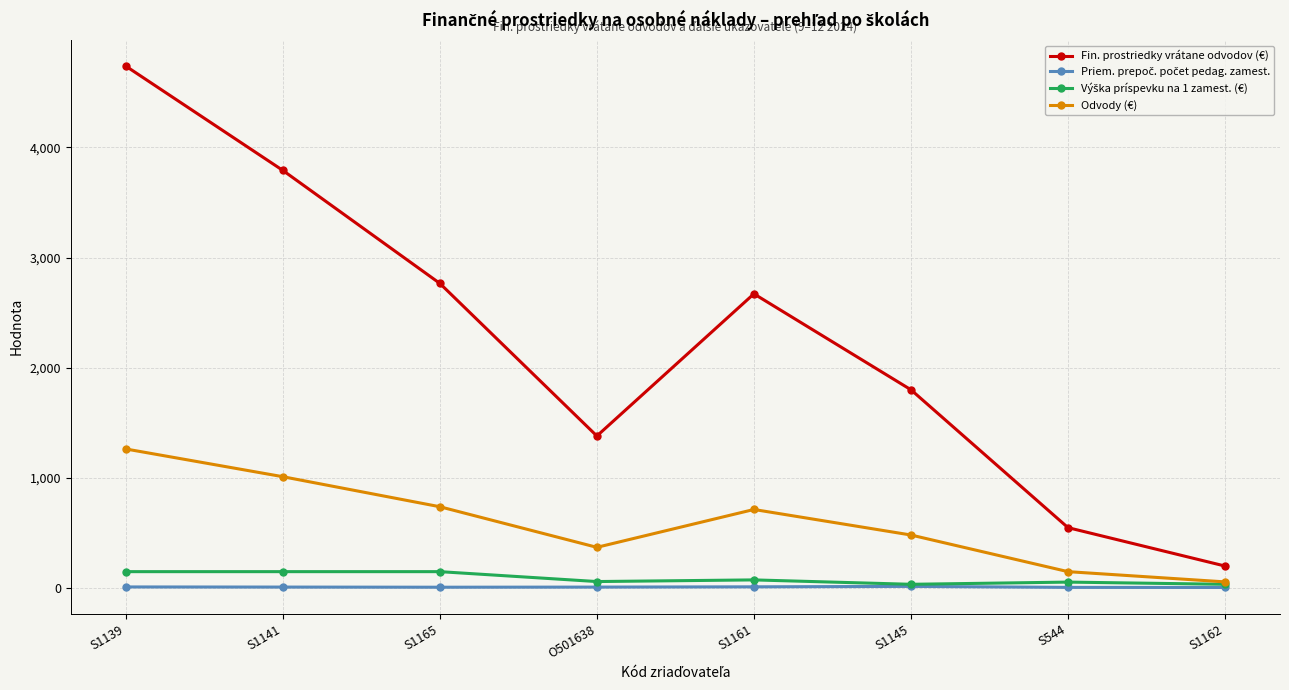

What is the label of the 5th point from the left?

S1161